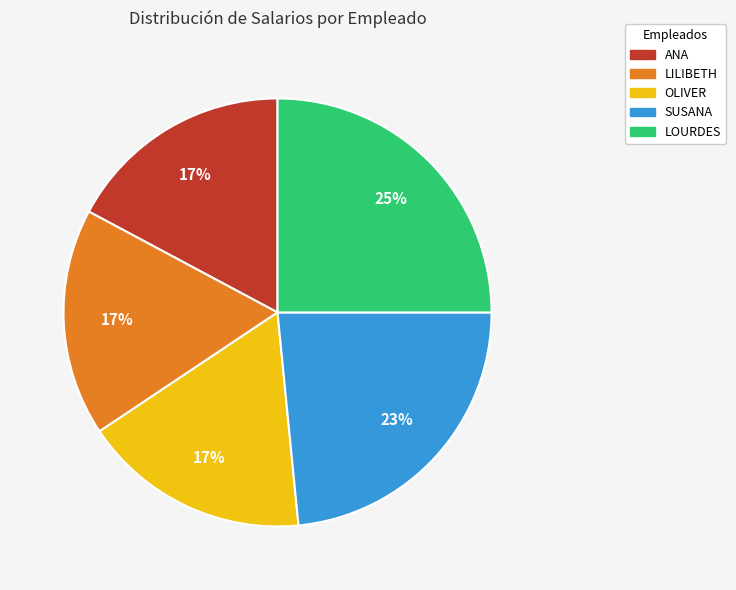

To the nearest percent, what is the difference between the LOURDES and ANA slice percentages?

8%